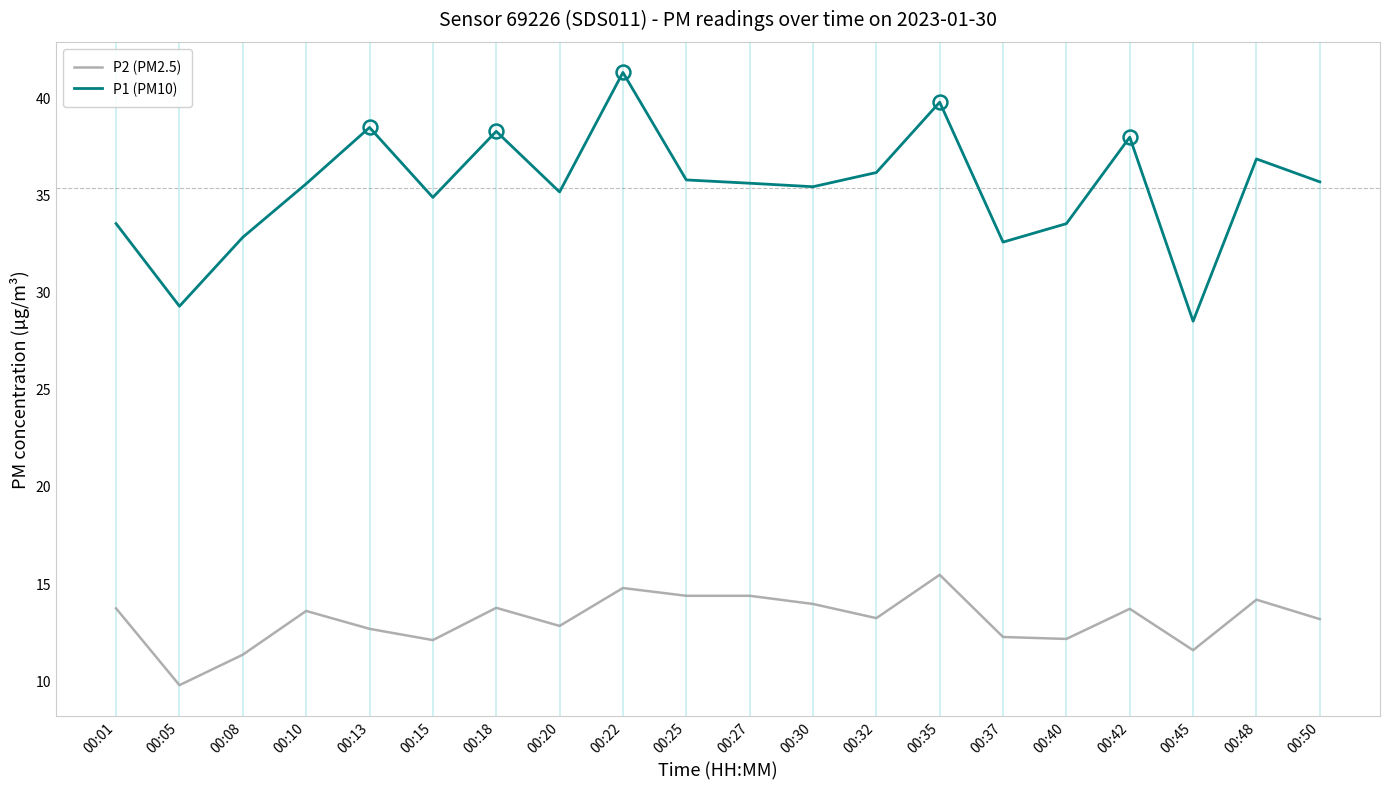

What are all the series names shown in the legend?

P2 (PM2.5), P1 (PM10)